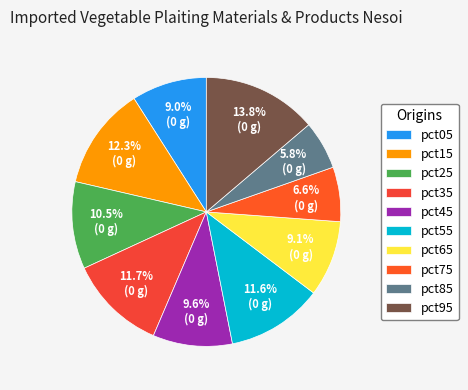

True or false: pct75 accounts for 7% of the total.

True